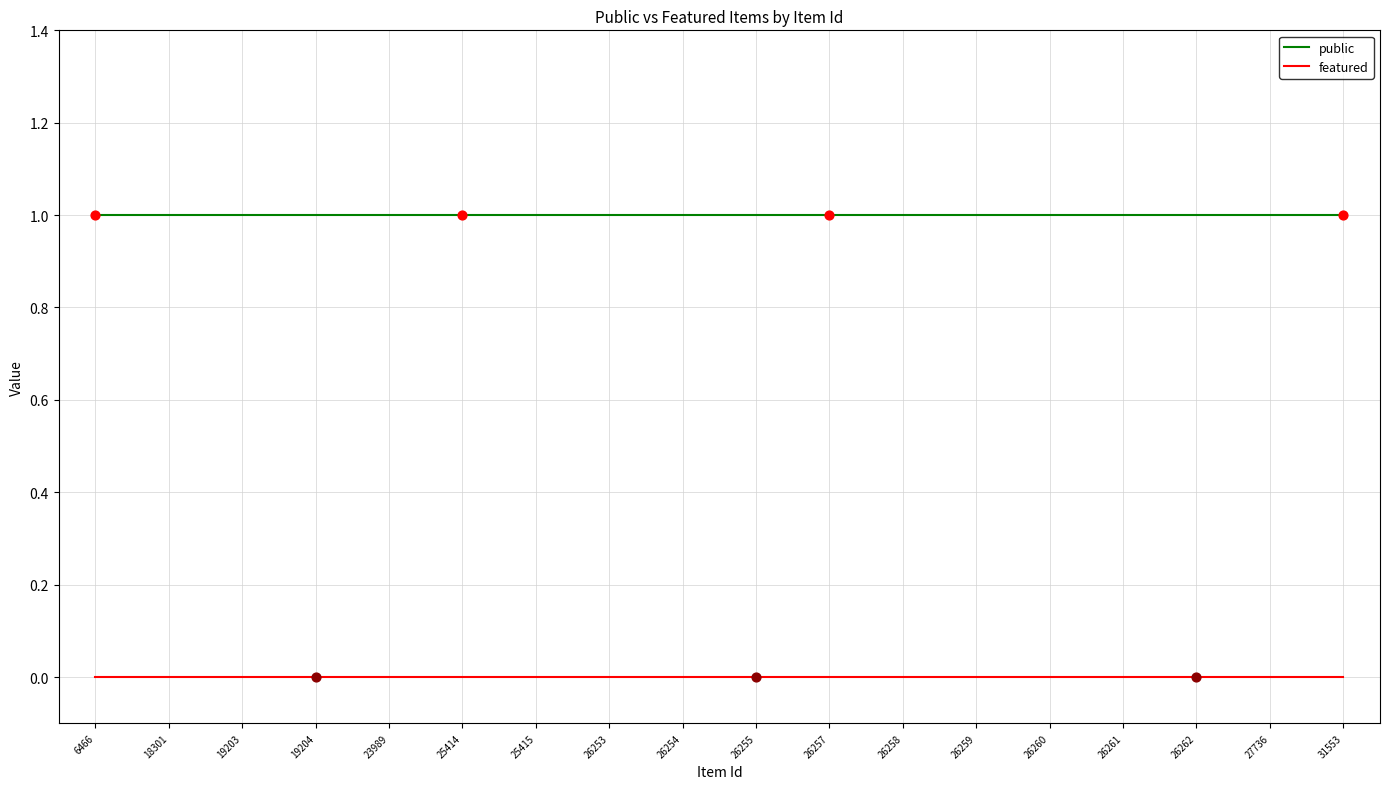

What are all the series names shown in the legend?

public, featured